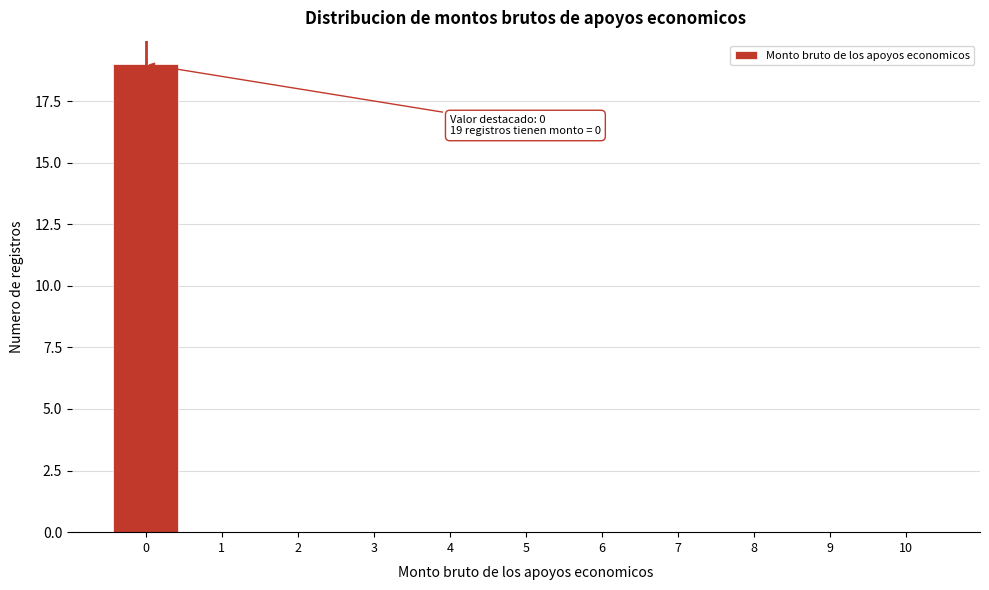

Which range on the x-axis has the tallest bar?

-0.5 to 0.5